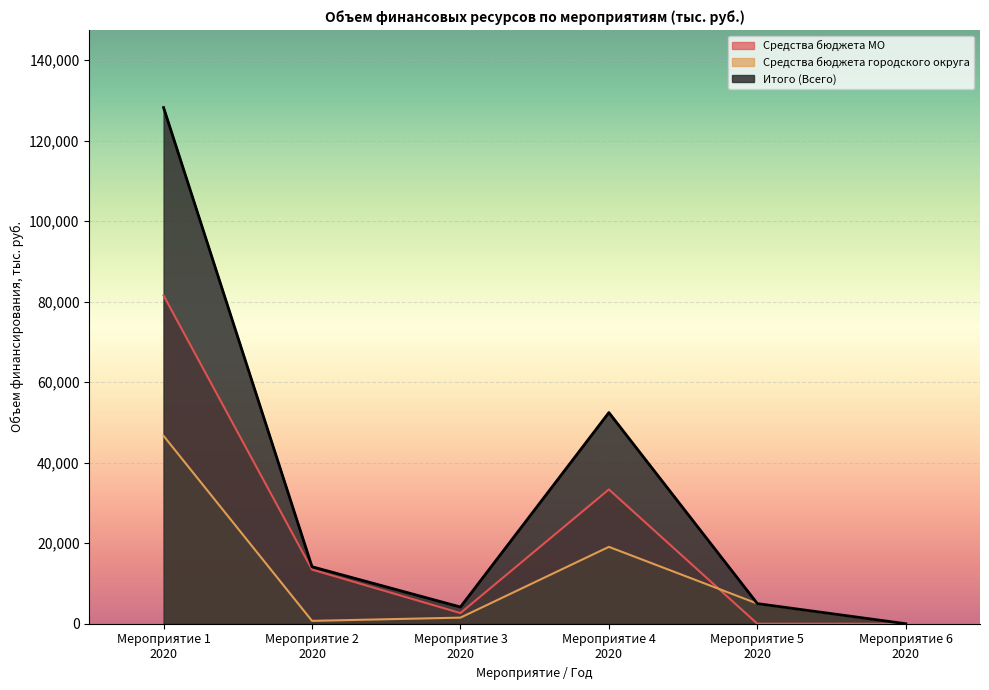

What is the sum of the Итого (Всего) values at Мероприятие 5
2020 and Мероприятие 1
2020?

133243.2